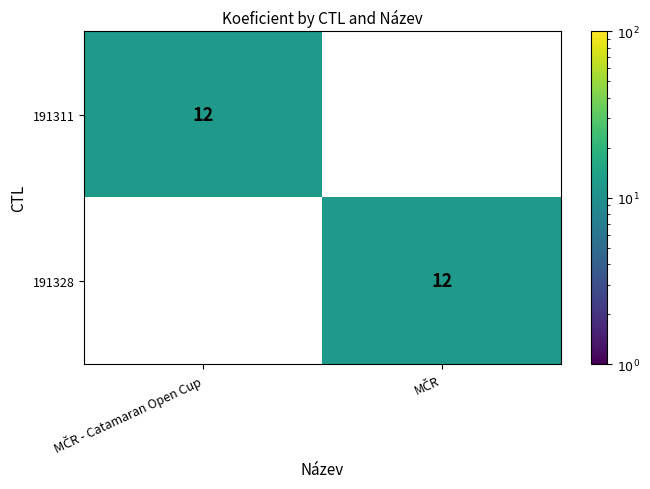

What is the sum of all 191328 values?

12